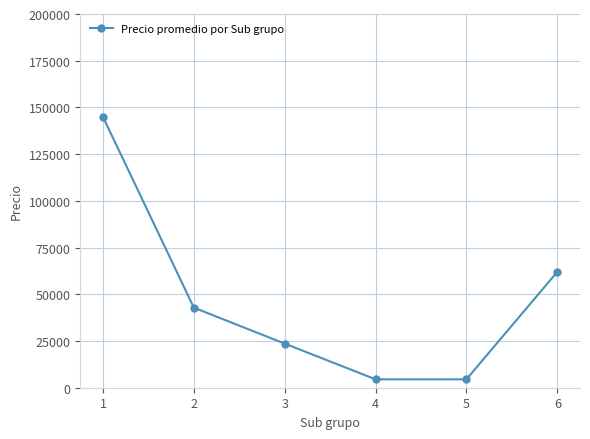

What is the difference between the second highest and second lowest values?

57500